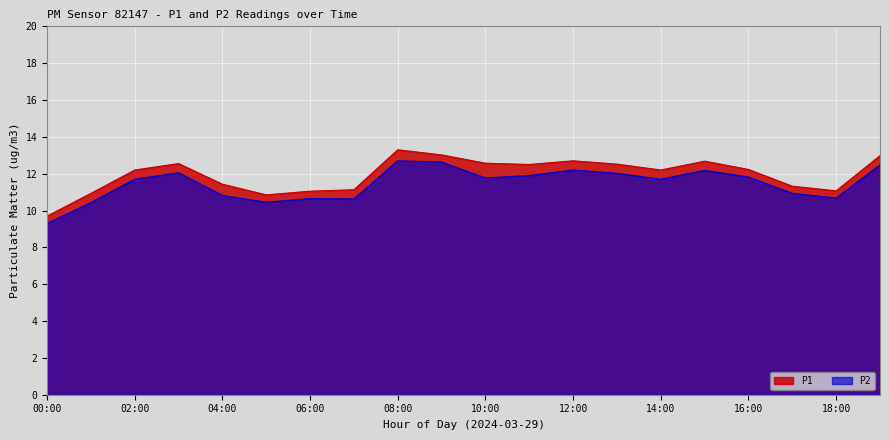

Which series has the largest total across all categories?

P1